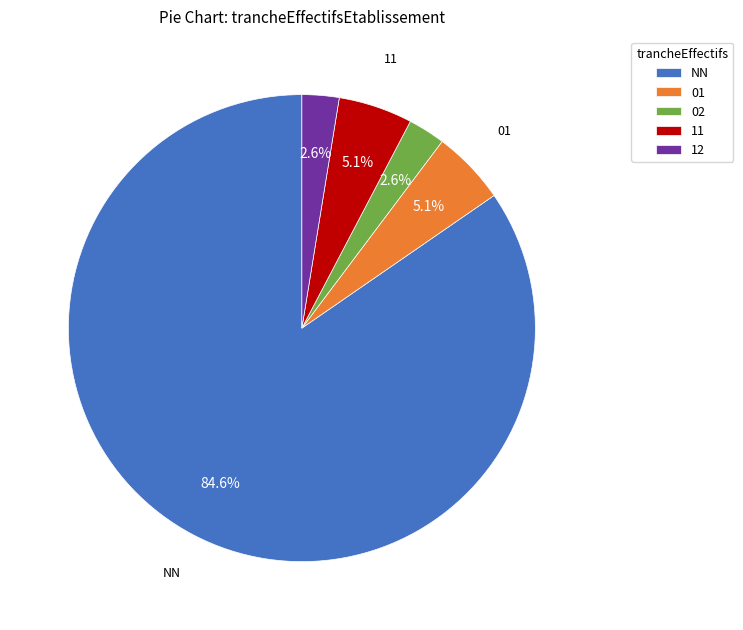

To the nearest percent, what is the difference between the largest and smallest slice percentages?

82%